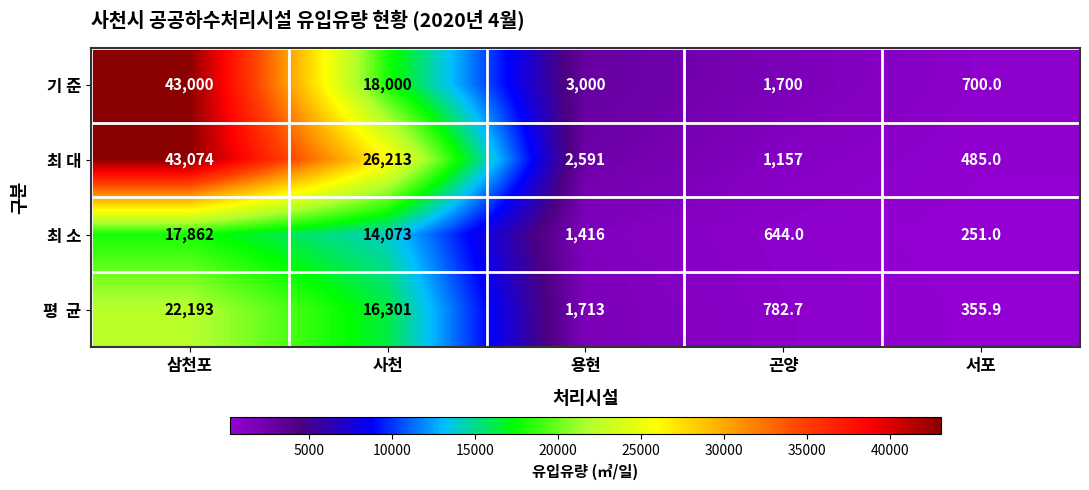

Read the 최 소 value at 용현.

1416.0